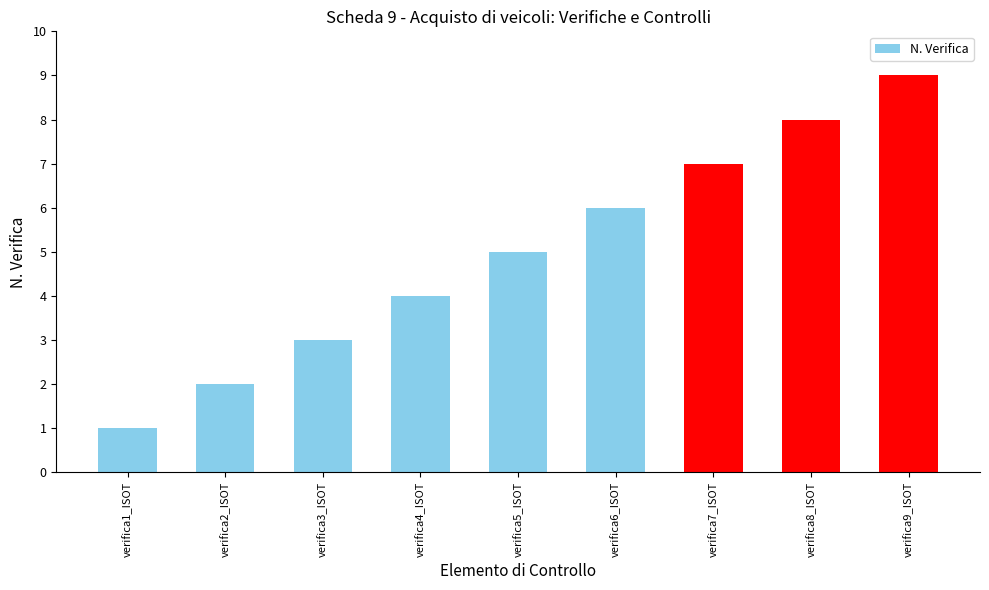

Reading right to left, transcribe all the data shown in this chart.

verifica9_ISOT=9	verifica8_ISOT=8	verifica7_ISOT=7	verifica6_ISOT=6	verifica5_ISOT=5	verifica4_ISOT=4	verifica3_ISOT=3	verifica2_ISOT=2	verifica1_ISOT=1